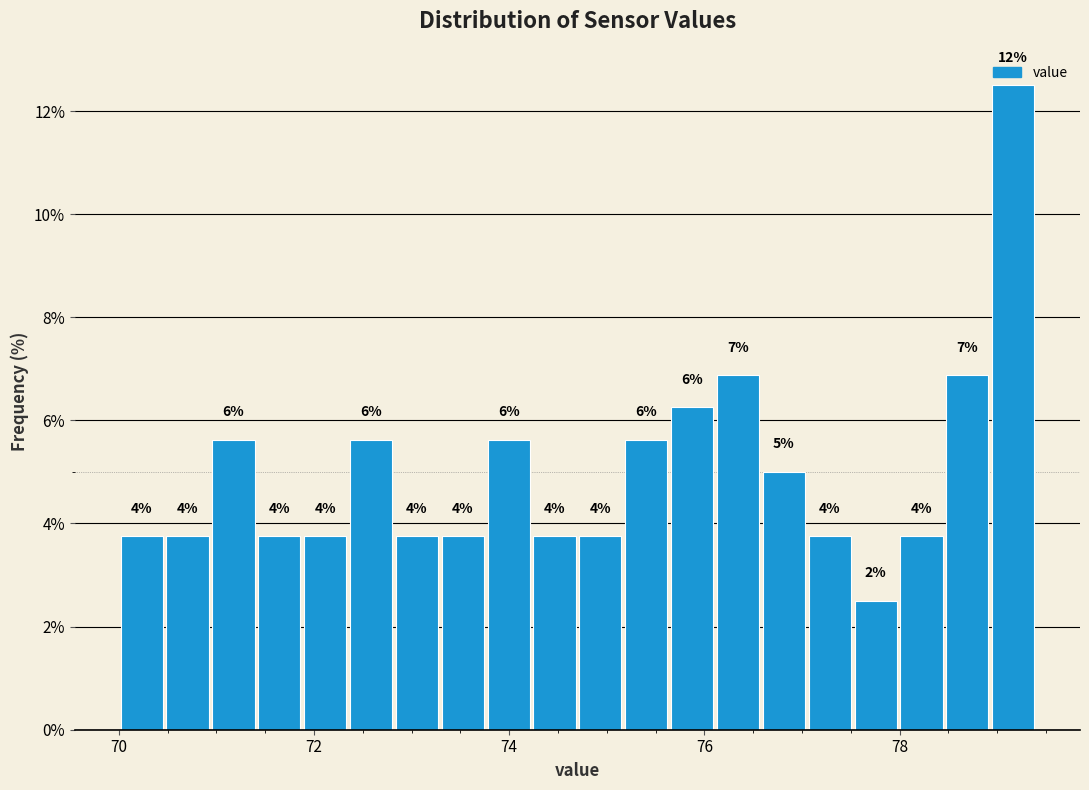

Around what value on the x-axis is the tallest bar? Give the approximate position of its centre, as read against the axis.

79.2